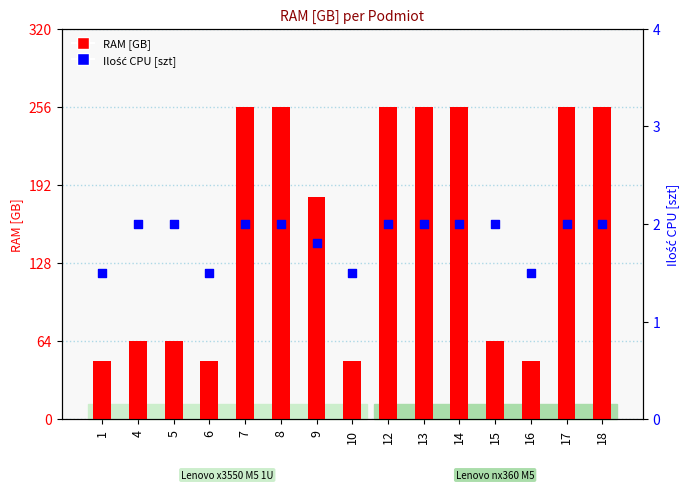

Is the value of RAM [GB] at 12 greater than the value of Ilość CPU [szt] at 7?

Yes